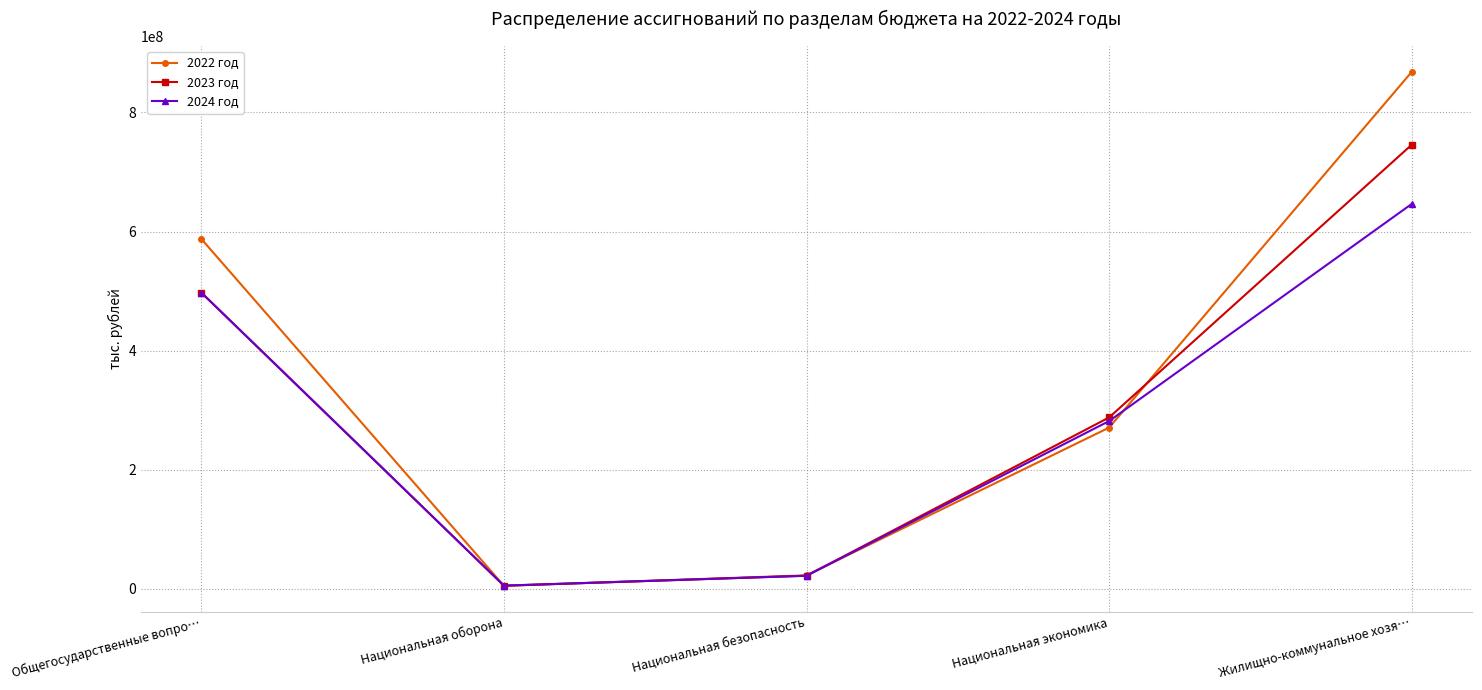

What is the greatest value displayed?

868270544.7